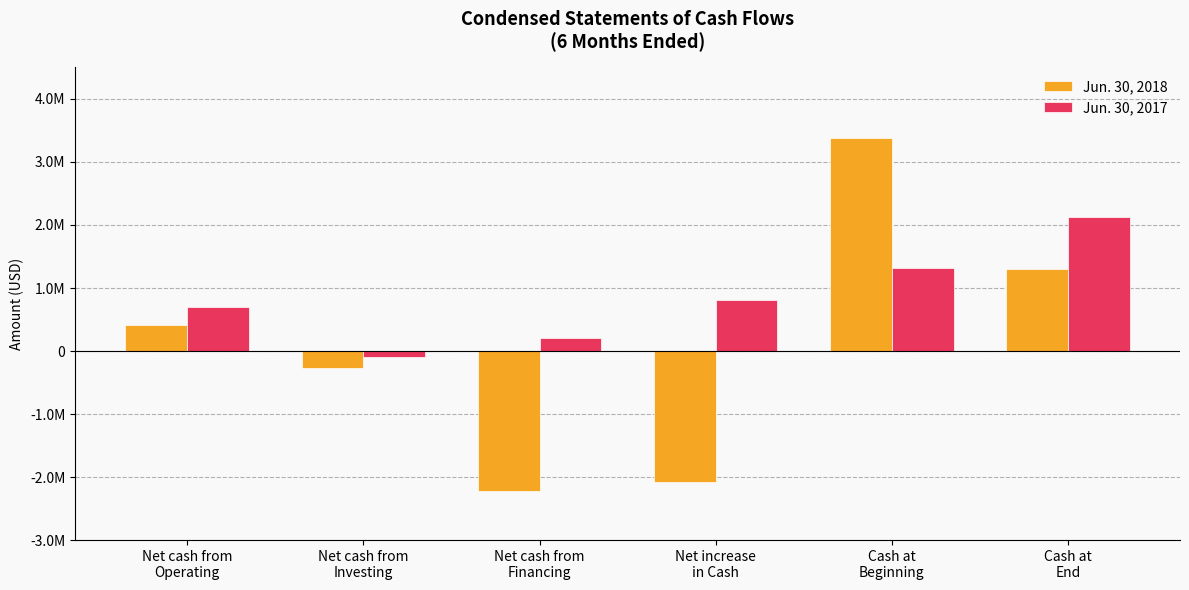

What is the average value of the Jun. 30, 2018 series?

84906